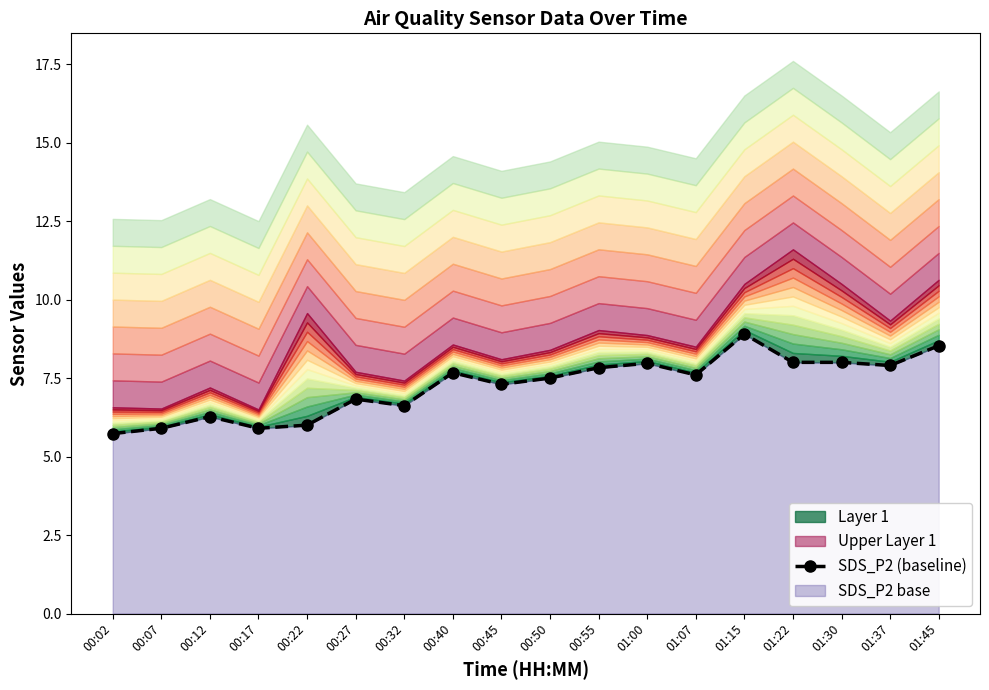

What is the label of the 16th point from the right?

00:12